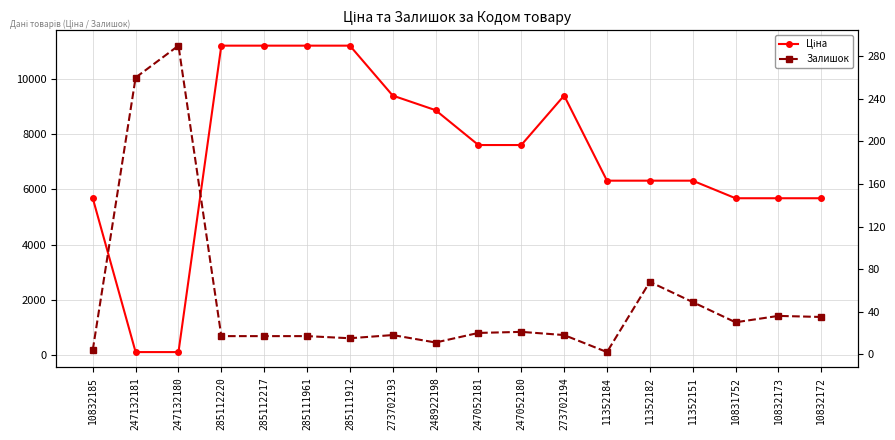

Rank the categories by Залишок value from highest to lowest.

247132180, 247132181, 11352182, 11352151, 10832173, 10832172, 10831752, 247052180, 247052181, 273702193, 273702194, 285112220, 285112217, 285111961, 285111912, 248922198, 10832185, 11352184